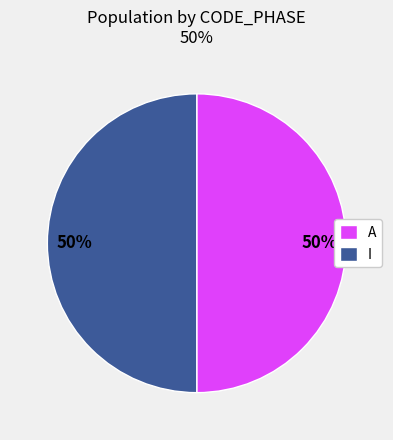

Is it true that I is 2% of the pie?

False